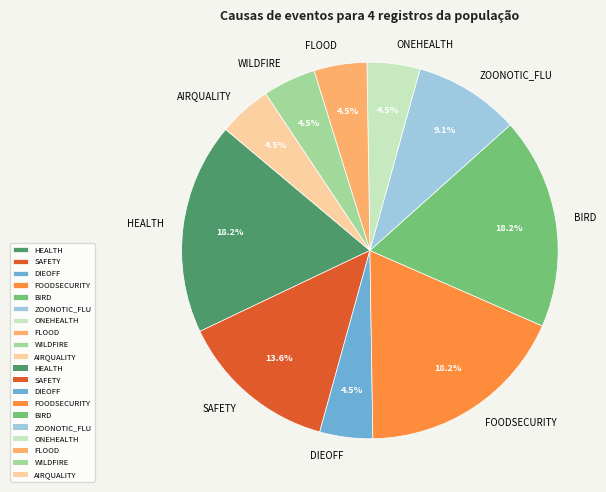

Combined, do FOODSECURITY and AIRQUALITY account for over 50%?

No